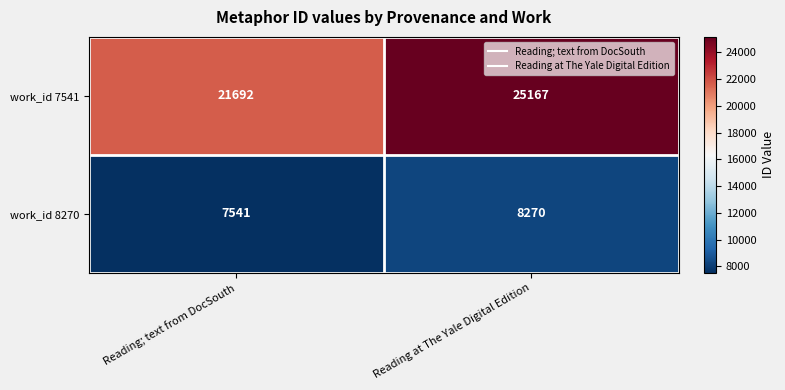

Where is work_id 8270 nearest to the value 7905?

Reading; text from DocSouth